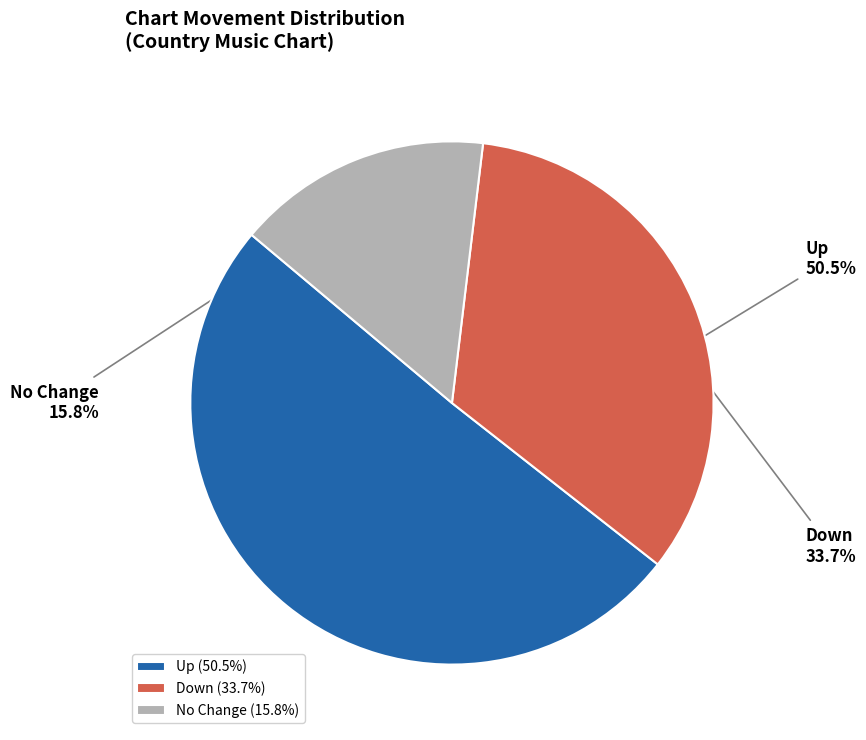

Is there a majority slice in this chart?

Yes